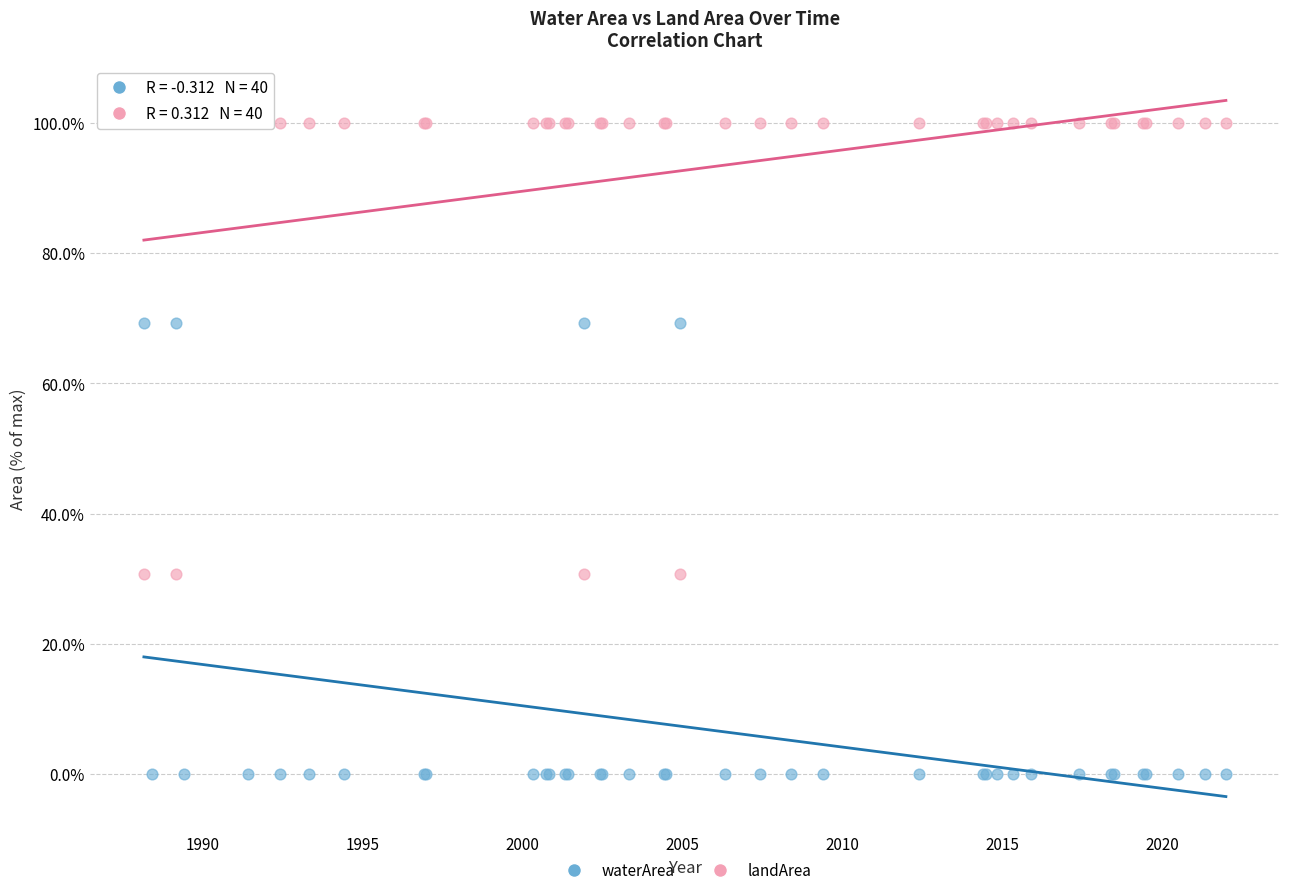

What are all the series names shown in the legend?

waterArea, landArea